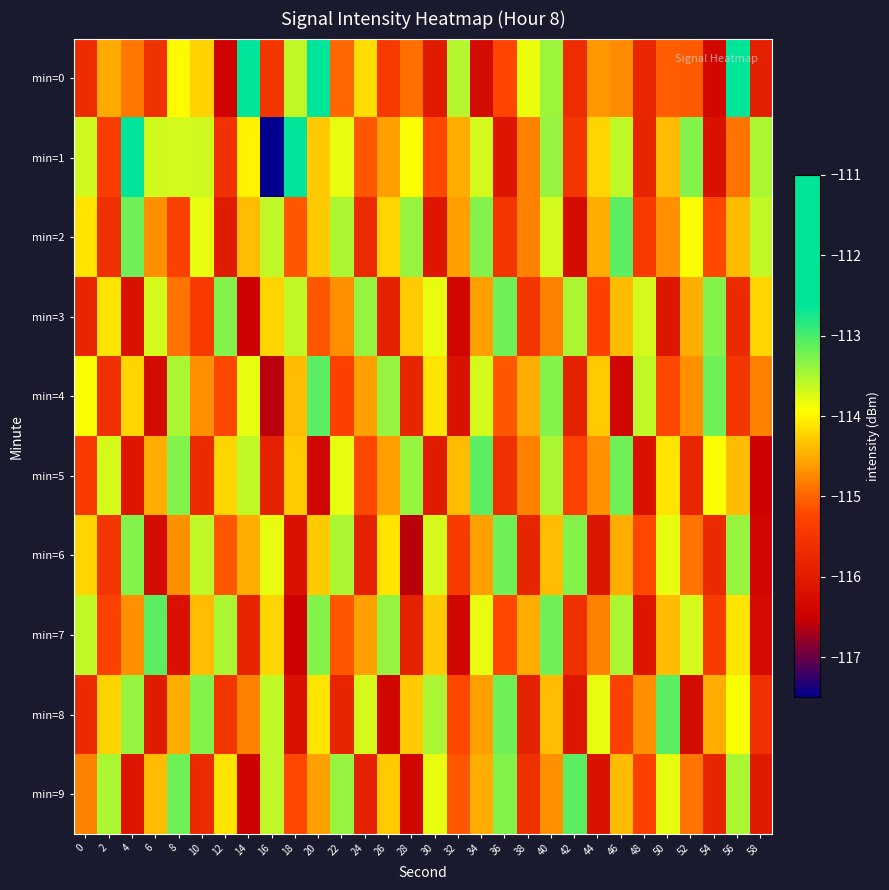

Reading left to right, extract all data points from this chart.

min=0: 0=-115.7	2=-114.5	4=-114.9	6=-115.6	8=-113.9	10=-114.2	12=-116.4	14=-112.4	16=-115.5	18=-113.6	20=-112.6	22=-115.0	24=-114.2	26=-115.4	28=-114.9	30=-116.0	32=-113.5	34=-116.3	36=-115.2	38=-113.8	40=-113.4	42=-115.7	44=-114.6	46=-114.7	48=-115.8	50=-115.0	52=-115.1	54=-116.4	56=-112.4	58=-115.9
min=1: 0=-113.7	2=-115.4	4=-112.2	6=-113.7	8=-113.7	10=-113.7	12=-115.6	14=-114.0	16=-117.5	18=-111.2	20=-114.3	22=-113.8	24=-115.1	26=-114.6	28=-113.9	30=-115.2	32=-114.5	34=-113.7	36=-116.1	38=-114.8	40=-113.4	42=-115.5	44=-114.2	46=-113.6	48=-115.8	50=-114.4	52=-113.3	54=-116.2	56=-114.9	58=-113.5
min=2: 0=-114.1	2=-115.6	4=-113.2	6=-114.7	8=-115.3	10=-113.8	12=-116.0	14=-114.4	16=-113.6	18=-115.1	20=-114.3	22=-113.5	24=-115.7	26=-114.2	28=-113.4	30=-116.1	32=-114.6	34=-113.3	36=-115.5	38=-114.8	40=-113.7	42=-116.3	44=-114.5	46=-113.1	48=-115.4	50=-114.7	52=-113.9	54=-115.2	56=-114.4	58=-113.6
min=3: 0=-115.8	2=-114.1	4=-116.2	6=-113.7	8=-114.9	10=-115.4	12=-113.3	14=-116.5	16=-114.2	18=-113.6	20=-115.1	22=-114.7	24=-113.4	26=-115.9	28=-114.3	30=-113.8	32=-116.4	34=-114.6	36=-113.2	38=-115.5	40=-114.8	42=-113.5	44=-115.3	46=-114.4	48=-113.7	50=-116.1	52=-114.5	54=-113.3	56=-115.7	58=-114.2
min=4: 0=-113.9	2=-115.6	4=-114.2	6=-116.3	8=-113.5	10=-114.7	12=-115.2	14=-113.8	16=-116.6	18=-114.4	20=-113.1	22=-115.3	24=-114.6	26=-113.4	28=-115.8	30=-114.1	32=-116.2	34=-113.7	36=-115.1	38=-114.5	40=-113.3	42=-115.9	44=-114.3	46=-116.4	48=-113.6	50=-115.2	52=-114.7	54=-113.2	56=-115.5	58=-114.8
min=5: 0=-115.4	2=-113.7	4=-116.1	6=-114.5	8=-113.3	10=-115.7	12=-114.2	14=-113.6	16=-115.9	18=-114.3	20=-116.4	22=-113.8	24=-115.2	26=-114.6	28=-113.4	30=-116.0	32=-114.4	34=-113.1	36=-115.6	38=-114.8	40=-113.5	42=-115.3	44=-114.7	46=-113.2	48=-116.2	50=-114.1	52=-115.8	54=-113.9	56=-114.4	58=-116.5
min=6: 0=-114.2	2=-115.5	4=-113.3	6=-116.3	8=-114.7	10=-113.6	12=-115.1	14=-114.5	16=-113.8	18=-116.2	20=-114.3	22=-113.5	24=-115.9	26=-114.1	28=-116.6	30=-113.7	32=-115.4	34=-114.6	36=-113.2	38=-115.8	40=-114.4	42=-113.3	44=-116.1	46=-114.5	48=-115.2	50=-113.8	52=-114.9	54=-115.7	56=-113.4	58=-116.4
min=7: 0=-113.6	2=-115.3	4=-114.7	6=-113.1	8=-116.2	10=-114.4	12=-113.5	14=-115.8	16=-114.2	18=-116.5	20=-113.3	22=-115.1	24=-114.6	26=-113.4	28=-115.9	30=-114.3	32=-116.4	34=-113.8	36=-115.2	38=-114.5	40=-113.2	42=-115.6	44=-114.8	46=-113.5	48=-116.1	50=-114.4	52=-113.7	54=-115.4	56=-114.1	58=-116.3
min=8: 0=-115.7	2=-114.2	4=-113.4	6=-116.0	8=-114.5	10=-113.3	12=-115.5	14=-114.8	16=-113.6	18=-116.2	20=-114.1	22=-115.8	24=-113.7	26=-116.4	28=-114.3	30=-113.5	32=-115.2	34=-114.6	36=-113.2	38=-115.9	40=-114.4	42=-116.1	44=-113.8	46=-115.3	48=-114.7	50=-113.1	52=-116.3	54=-114.5	56=-113.9	58=-115.6
min=9: 0=-114.8	2=-113.5	4=-116.1	6=-114.4	8=-113.2	10=-115.7	12=-114.1	14=-116.5	16=-113.6	18=-115.2	20=-114.6	22=-113.4	24=-115.9	26=-114.3	28=-116.4	30=-113.8	32=-115.1	34=-114.5	36=-113.3	38=-115.6	40=-114.7	42=-113.1	44=-116.2	46=-114.4	48=-115.3	50=-113.8	52=-114.9	54=-115.8	56=-113.5	58=-116.0